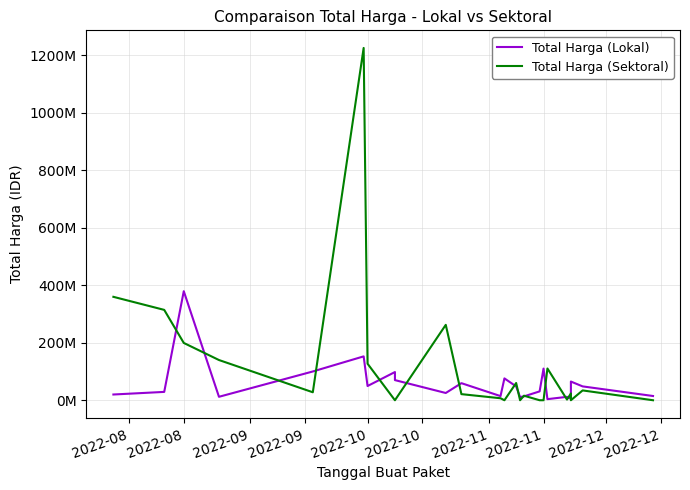

The value of Total Harga (Sektoral) at 2022-08 is 272272800. True or false?

False